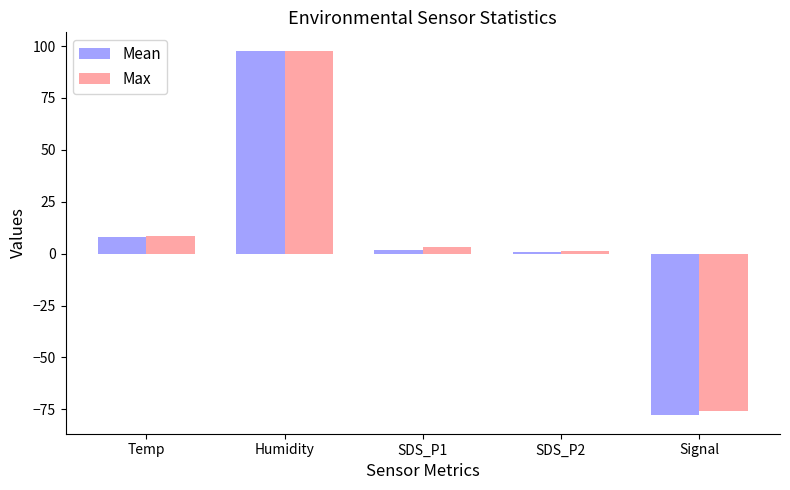

What is the value of the Max bar at the 2nd from the left?

97.8